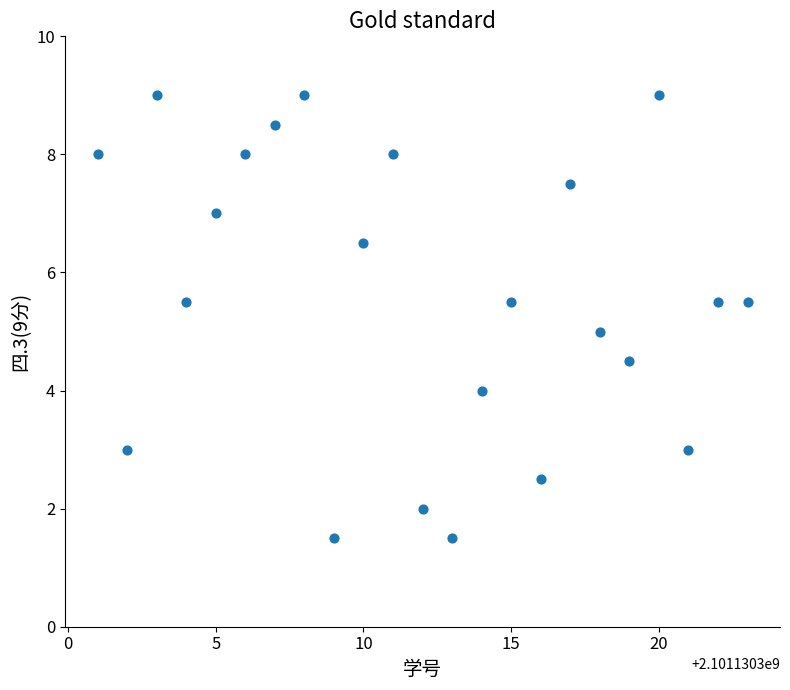

How many data points are displayed?

23